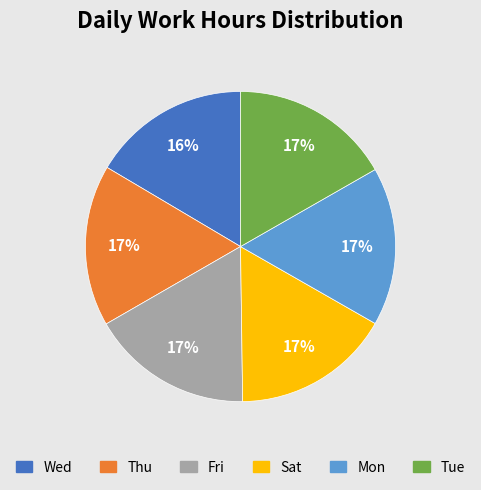

Is the sum of Tue and Fri greater than half?

No